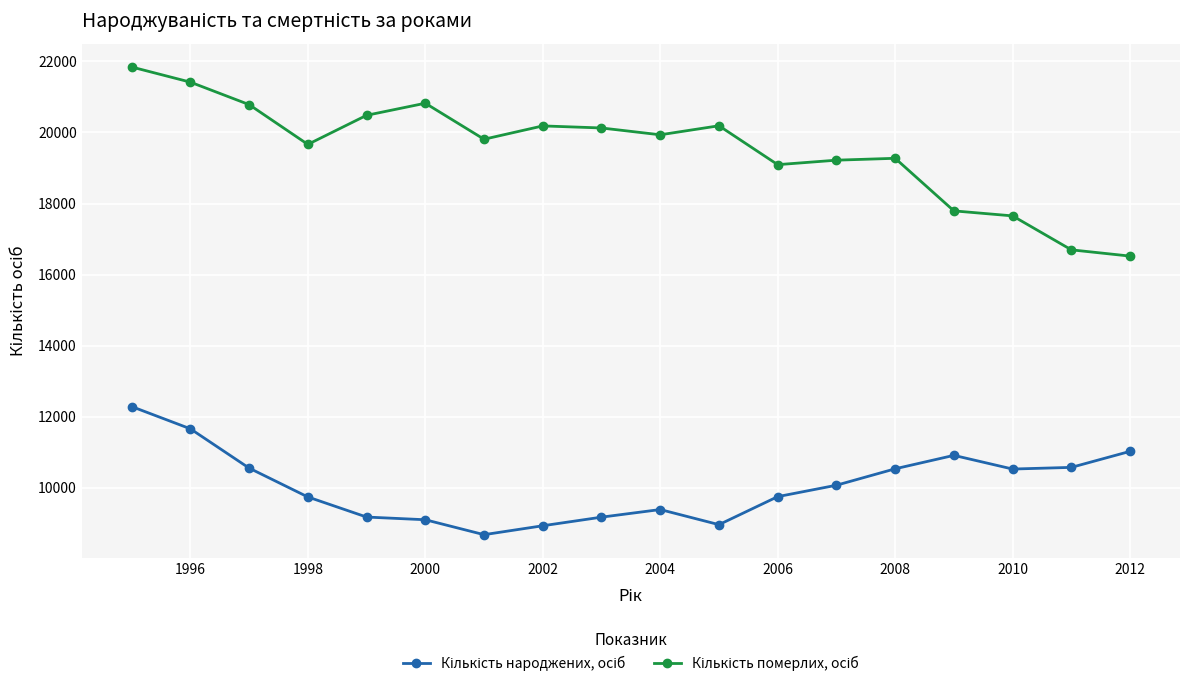

What is the smallest value displayed?

8685